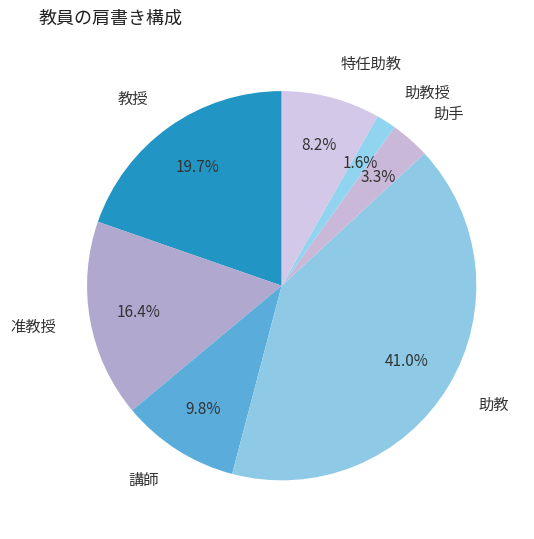

Rank the categories by value from lowest to highest.

助教授, 助手, 特任助教, 講師, 准教授, 教授, 助教